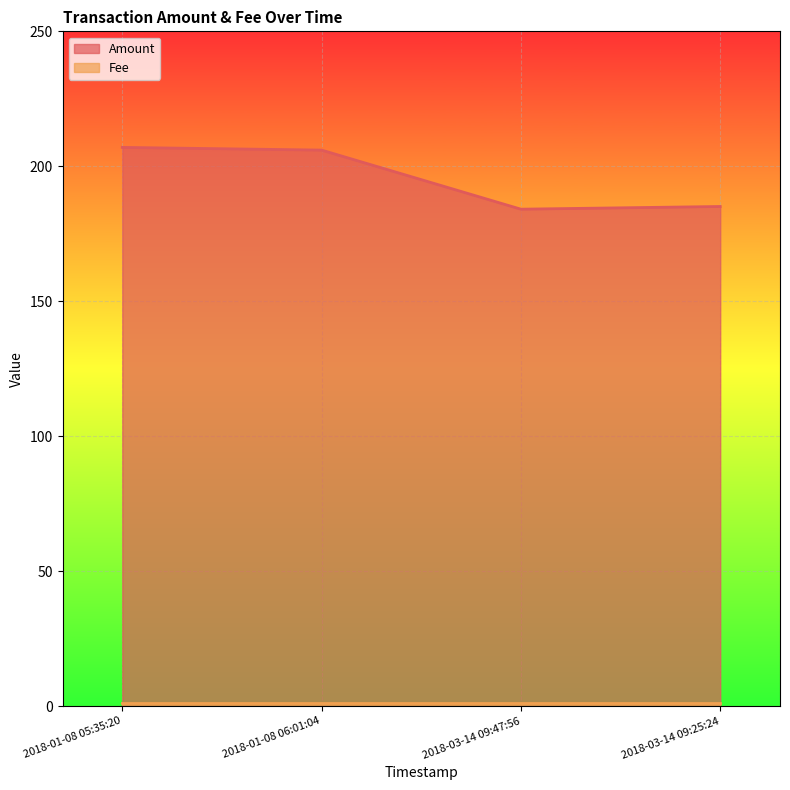

True or false: Amount has a value of 92.4 at 2018-01-08 05:35:20.

False